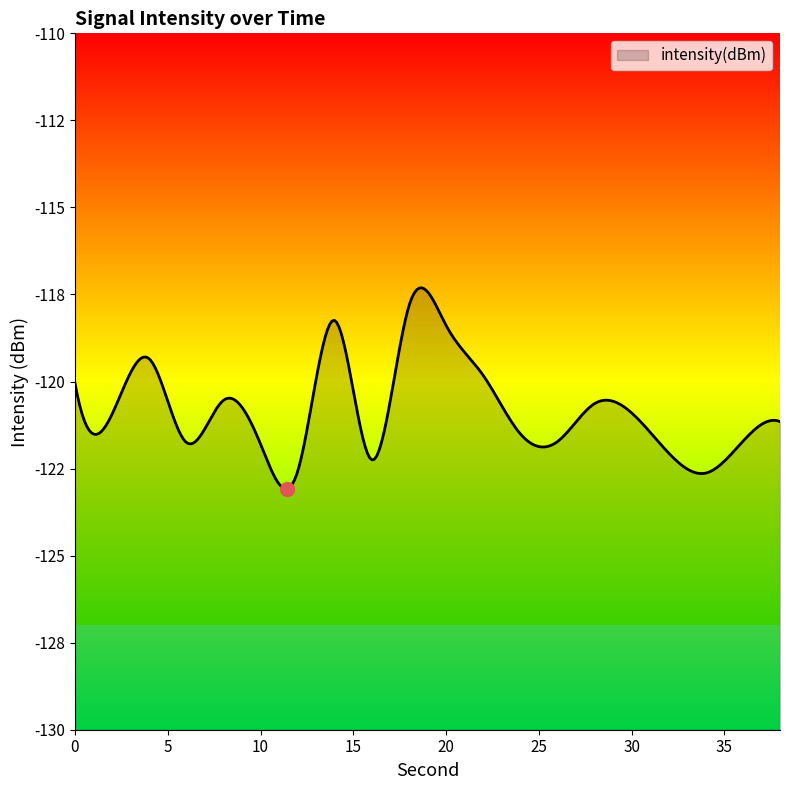

What is the minimum value shown in the chart?

-122.6